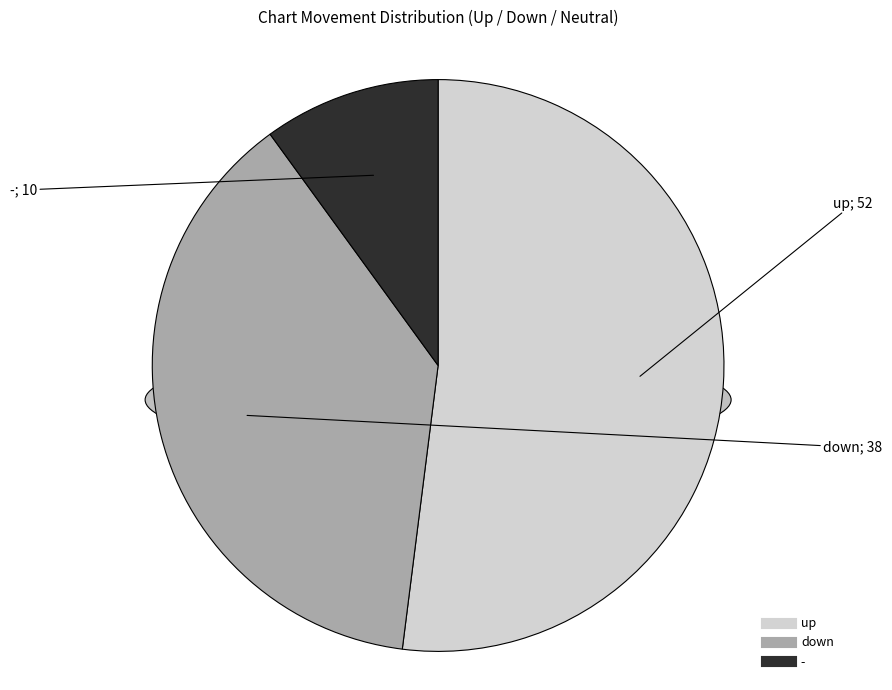

Does any single category account for the majority?

Yes